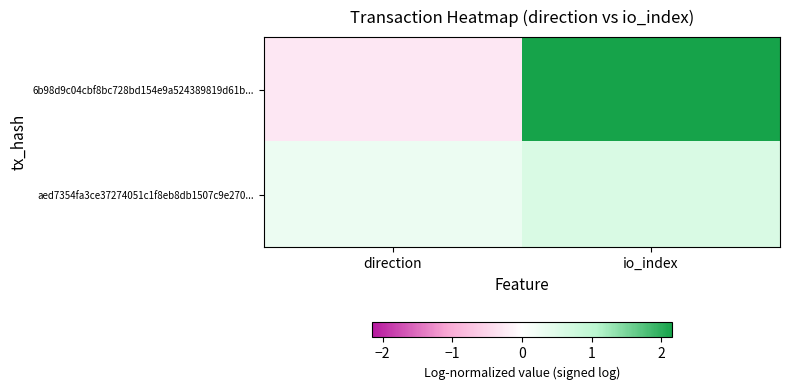

Reading right to left, list all the values displayed in this chart.

6b98d9c04cbf8bc728bd154e9a524389819d61b...: io_index=2.2	direction=-0.3
aed7354fa3ce37274051c1f8eb8db1507c9e270...: io_index=0.6	direction=0.3